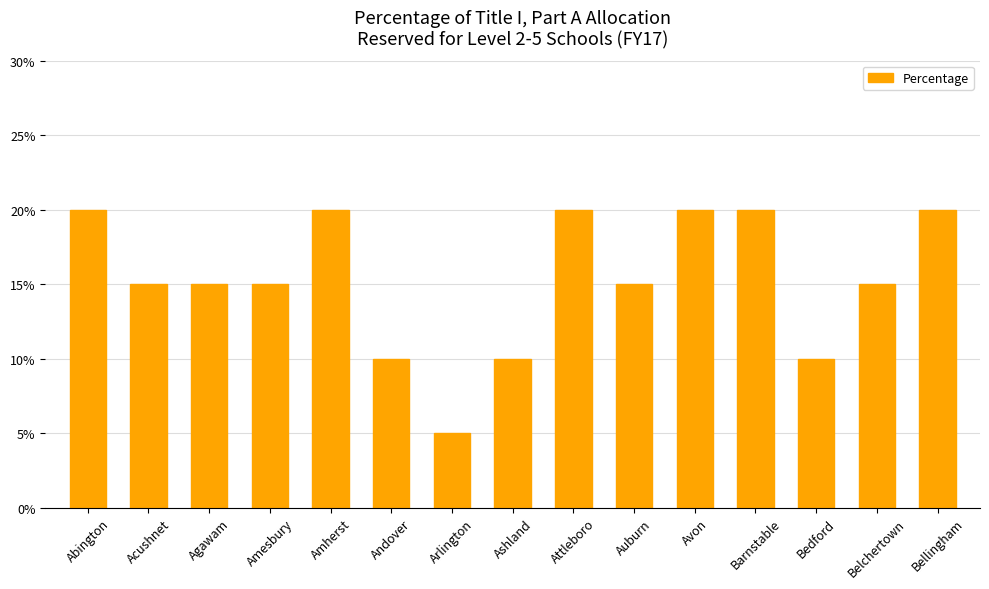

The value at Bellingham is 0.3. True or false?

False